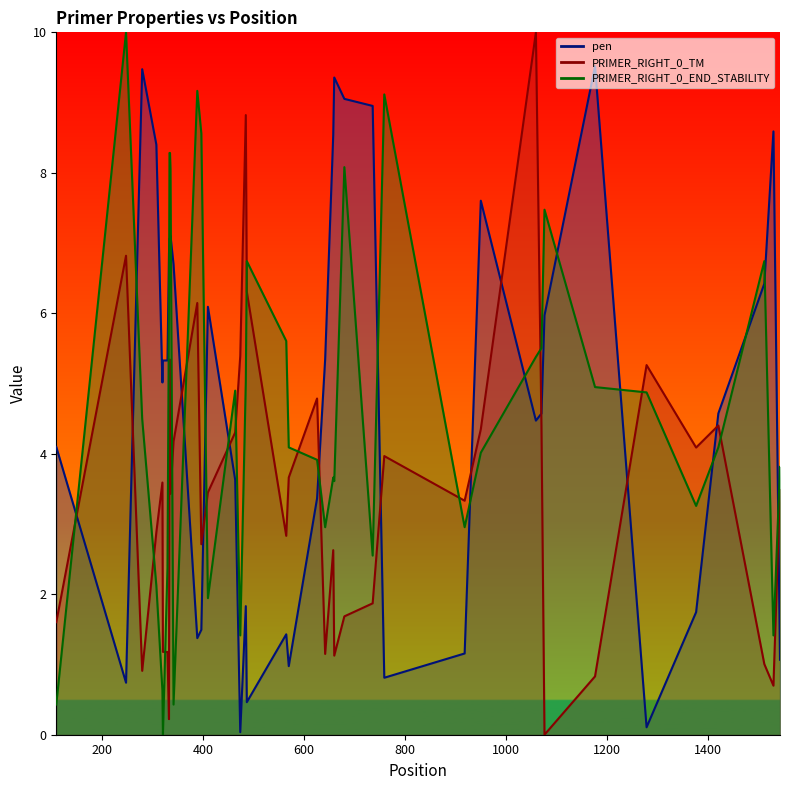

After their last crossing, which series has the higher values: PRIMER_RIGHT_0_END_STABILITY or pen?

PRIMER_RIGHT_0_END_STABILITY